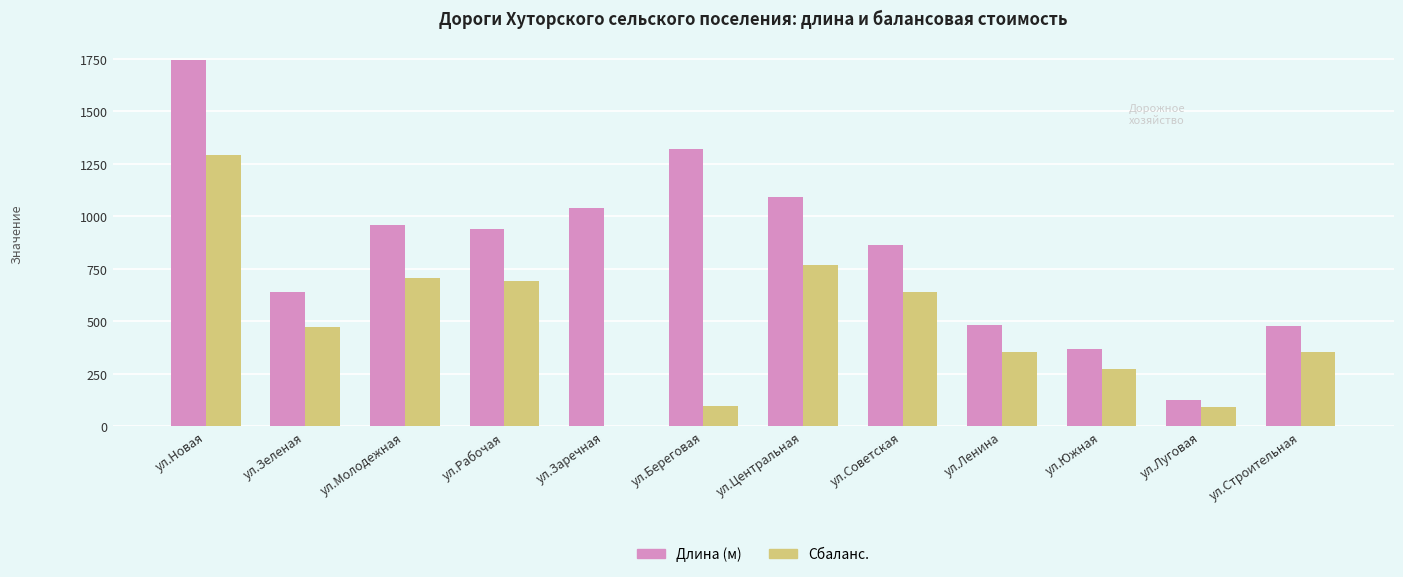

The value of Длина (м) at ул.Береговая is 1323.0. True or false?

True